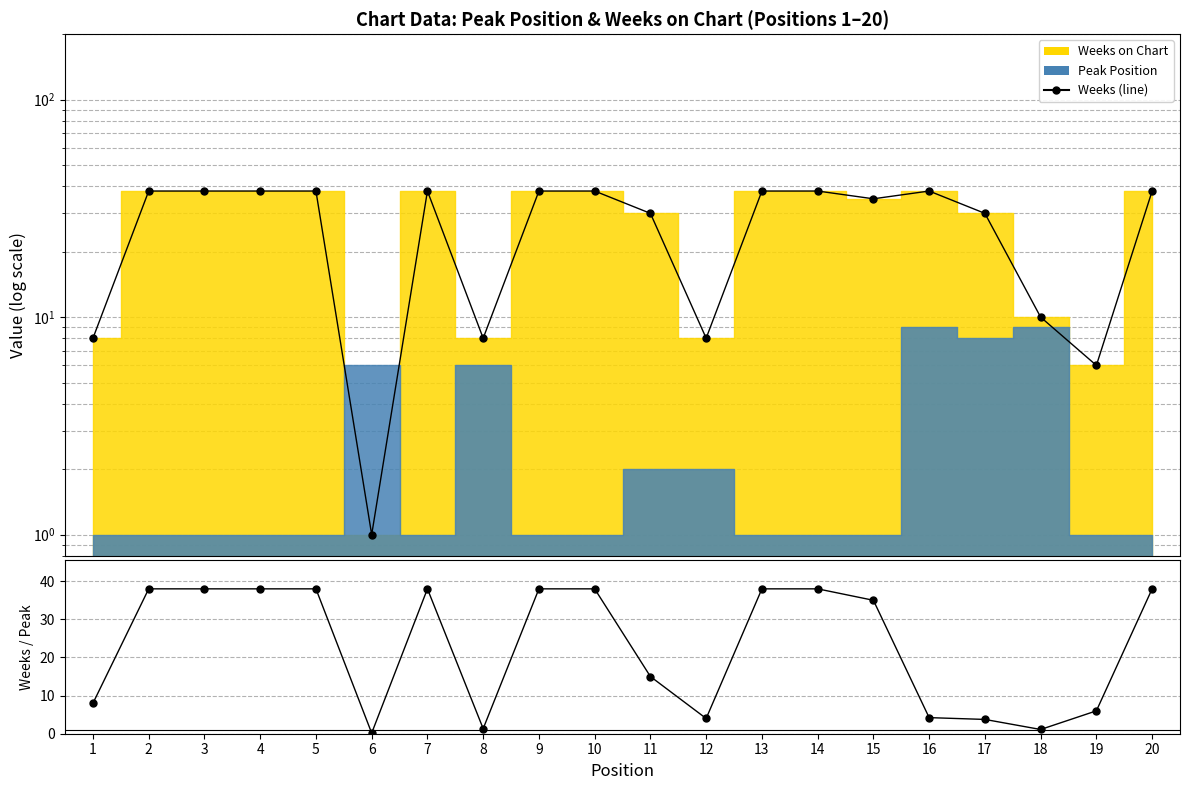

What is the difference between the maximum and minimum values in the Weeks / Peak series?

37.8